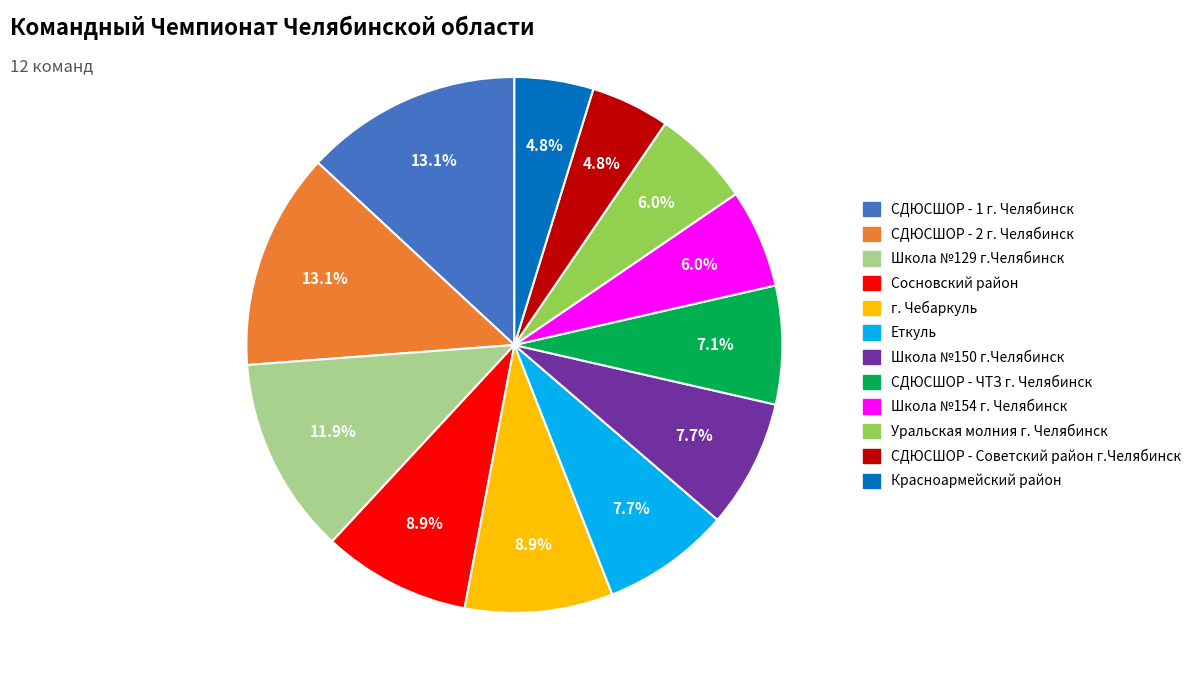

Is there a majority slice in this chart?

No